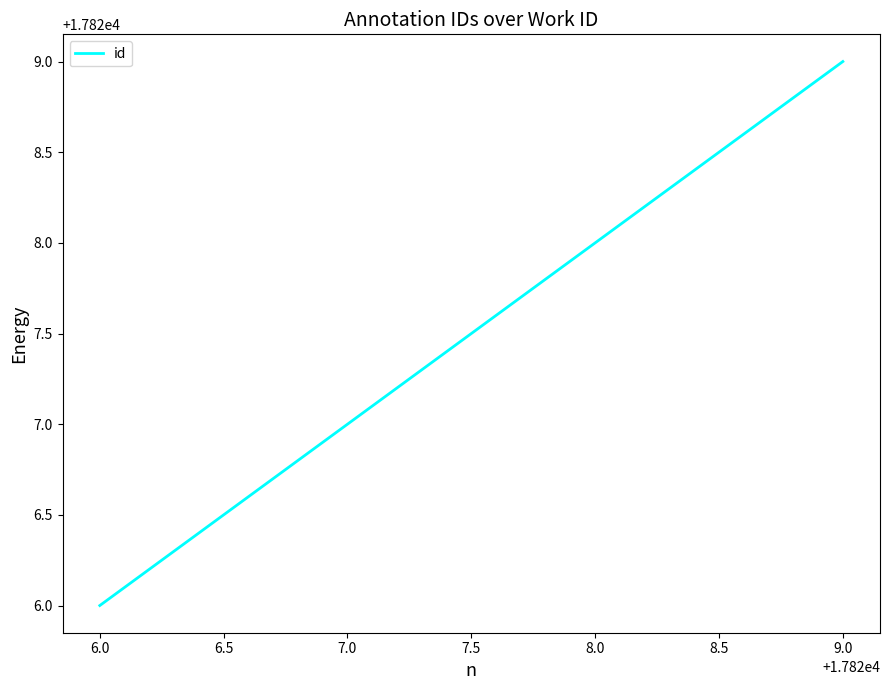

What is the difference between the maximum and minimum values?

3